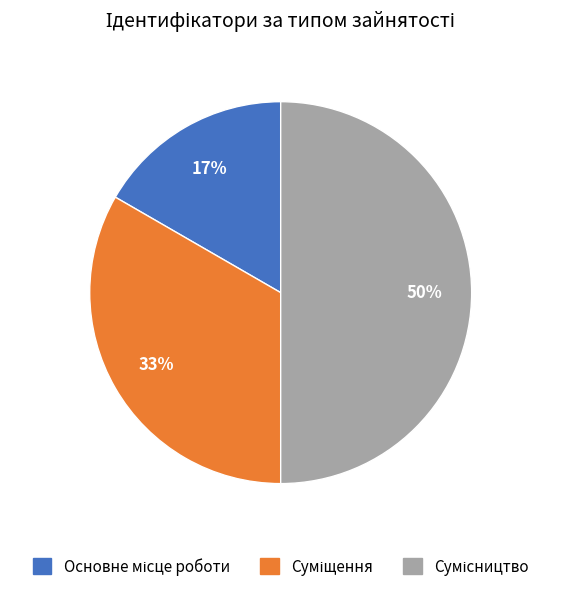

To the nearest percent, what is the difference between the largest and smallest slice percentages?

33%